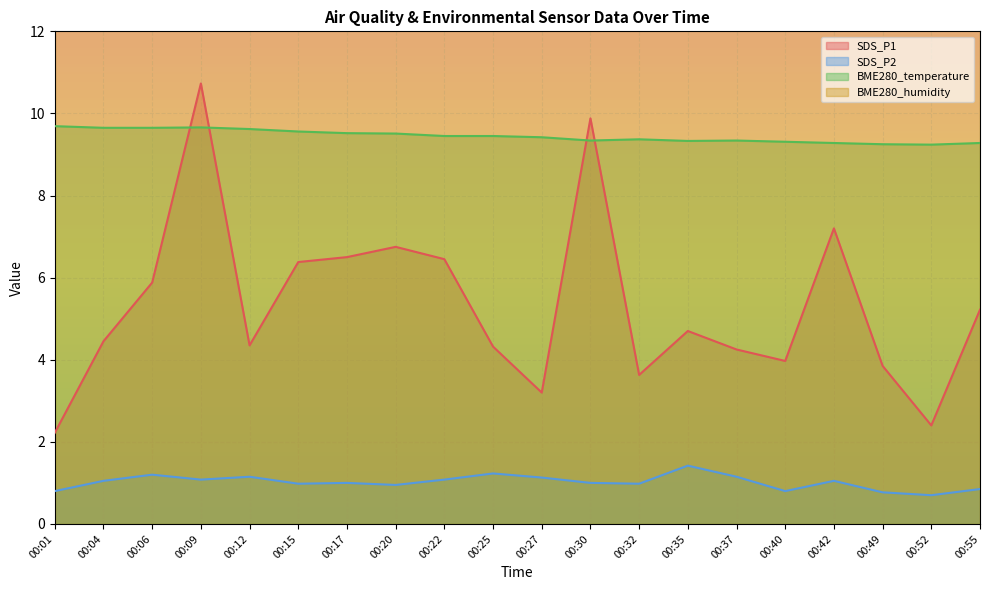

What is the maximum value shown in the chart?

10.7